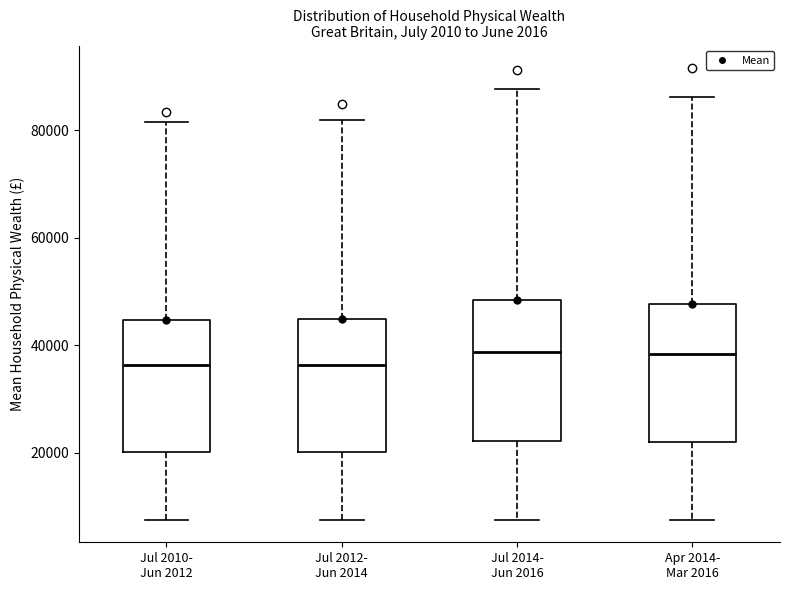

Reading left to right, read every box against the y-axis: the position of its median line, the range the box covers, and the ends of its whiskers. The values are not printed on the chart, so give them approximately, as read against the axis.

Jul 2010- Jun 2012: median 36000, box 20000 to 44000, whiskers 8000 to 82000
Jul 2012- Jun 2014: median 36000, box 20000 to 44000, whiskers 8000 to 82000
Jul 2014- Jun 2016: median 38000, box 22000 to 48000, whiskers 8000 to 88000
Apr 2014- Mar 2016: median 38000, box 22000 to 48000, whiskers 8000 to 86000